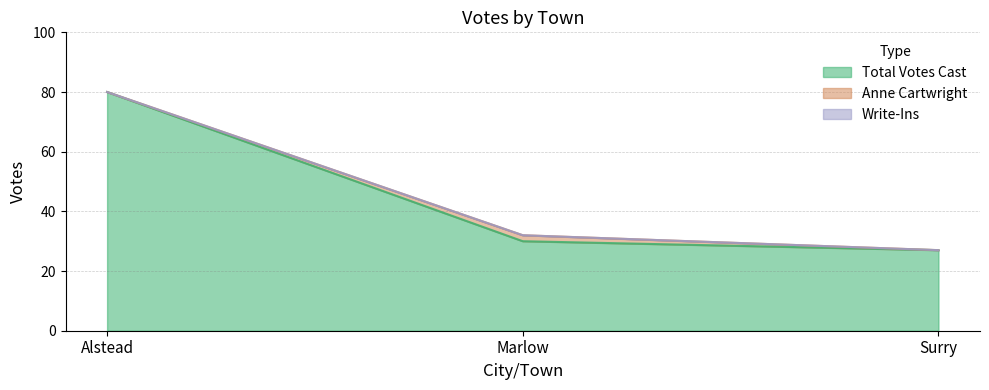

How many positive values does the Anne Cartwright series have?

1